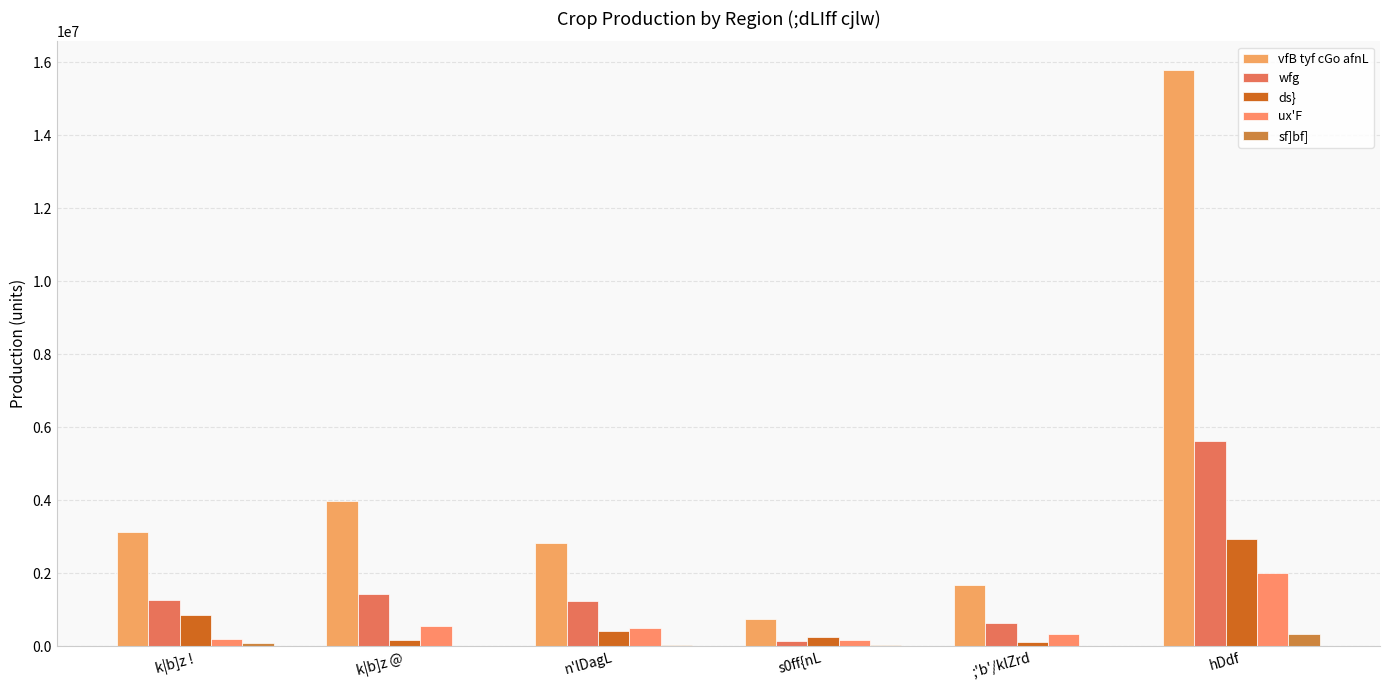

Which category has the highest value in the ux'F series?

hDdf